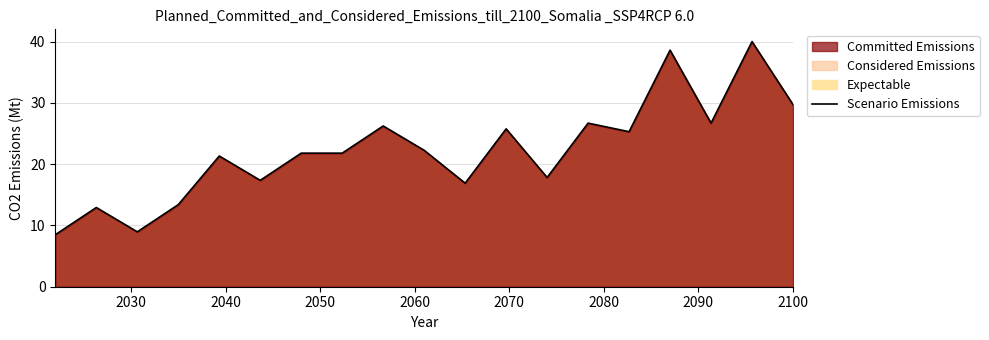

What is the difference between the maximum and second lowest values?

31.0